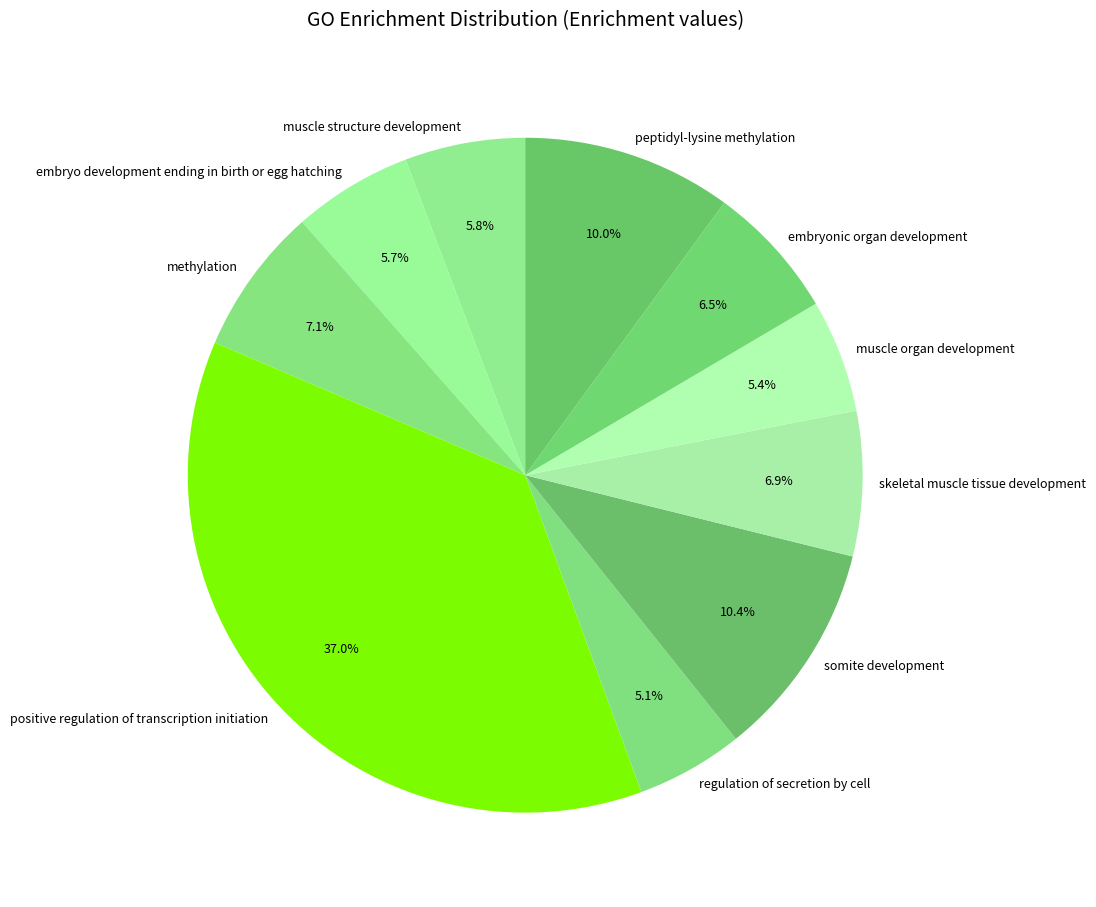

To the nearest percent, what is the difference between the skeletal muscle tissue development and embryo development ending in birth or egg hatching slice percentages?

1%